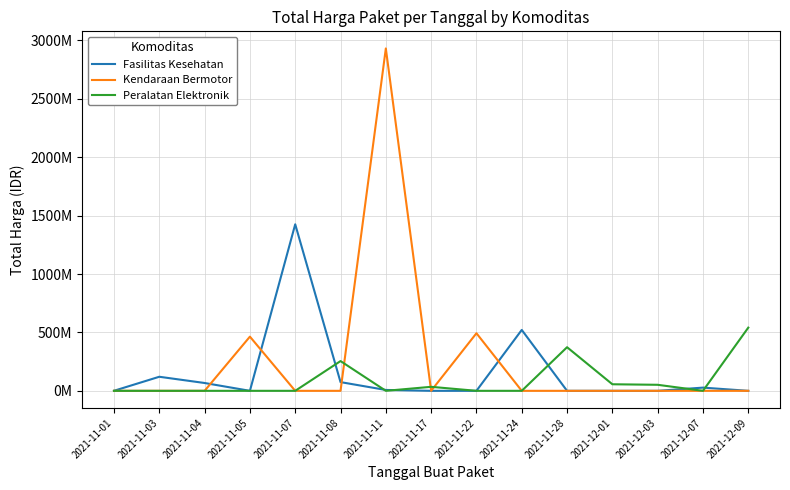

Between 2021-11-05 and 2021-11-17, which is larger?

2021-11-05